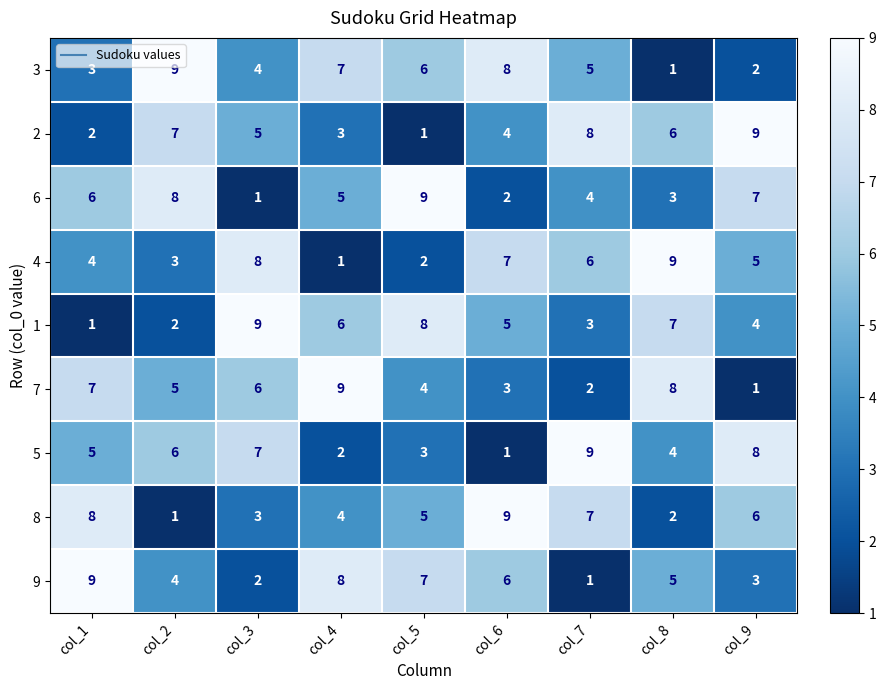

What value does the 8 series have at col_1?

8